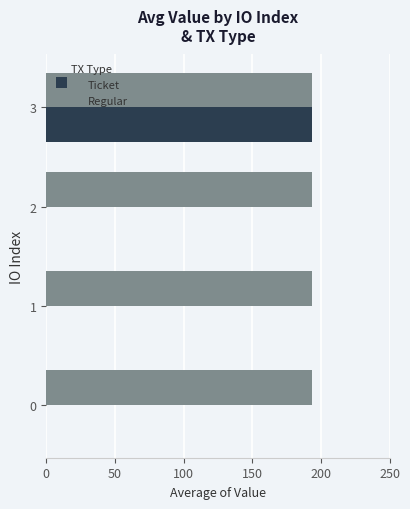

What is the sum of all Ticket values?

193.8